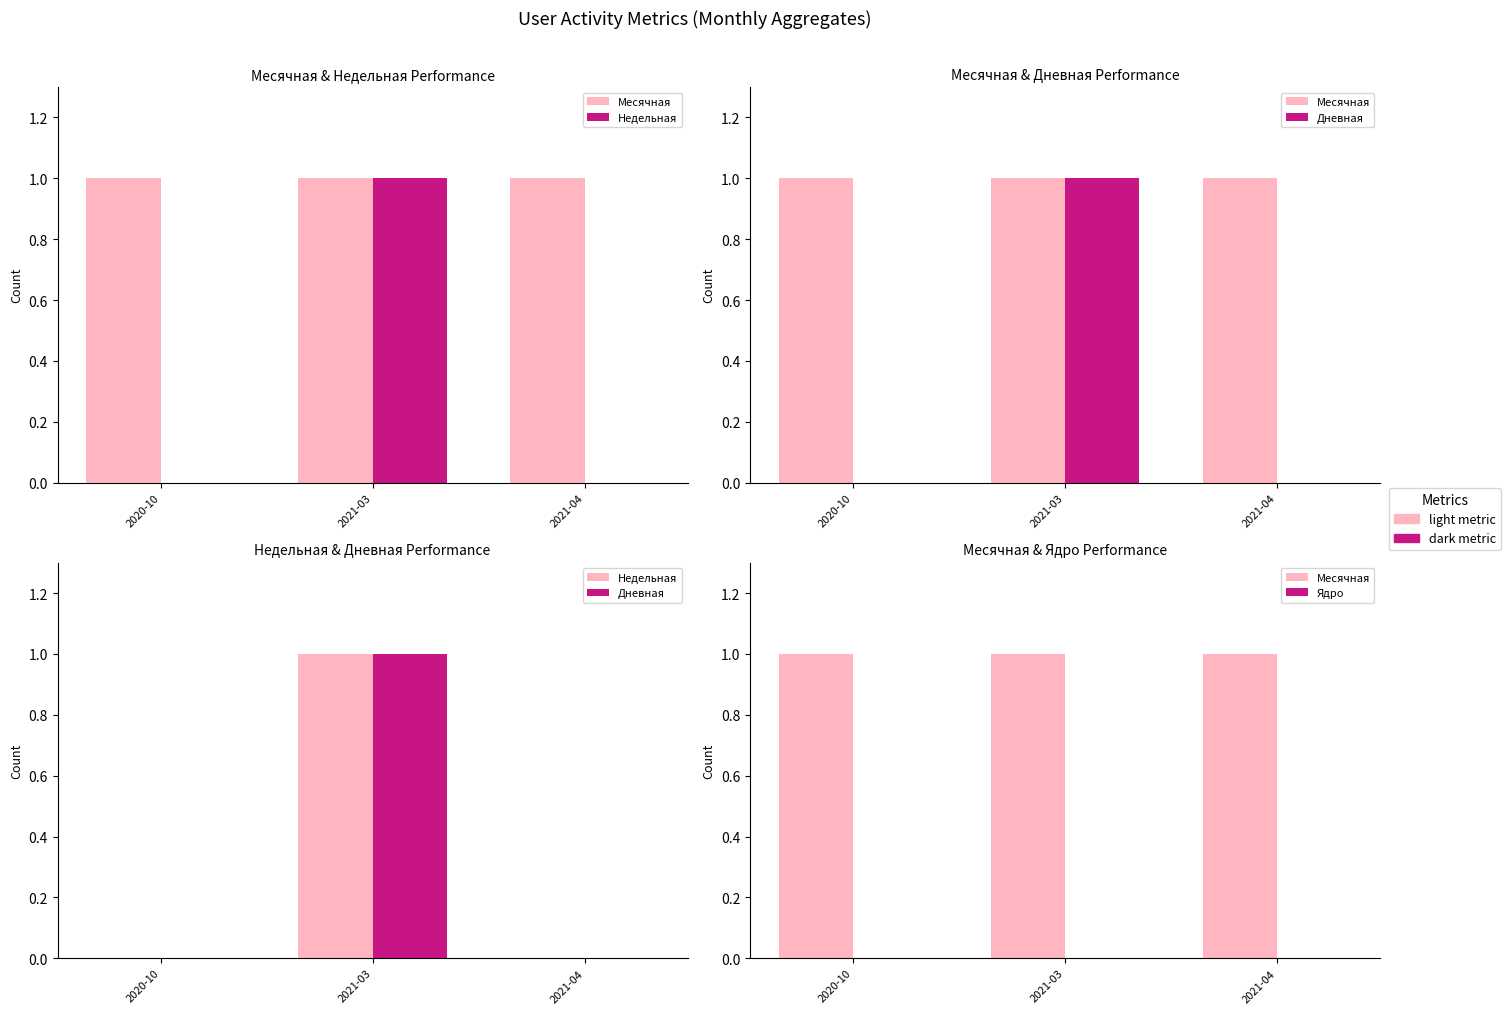

Is it true that Месячная equals 1 at 2020-10?

True